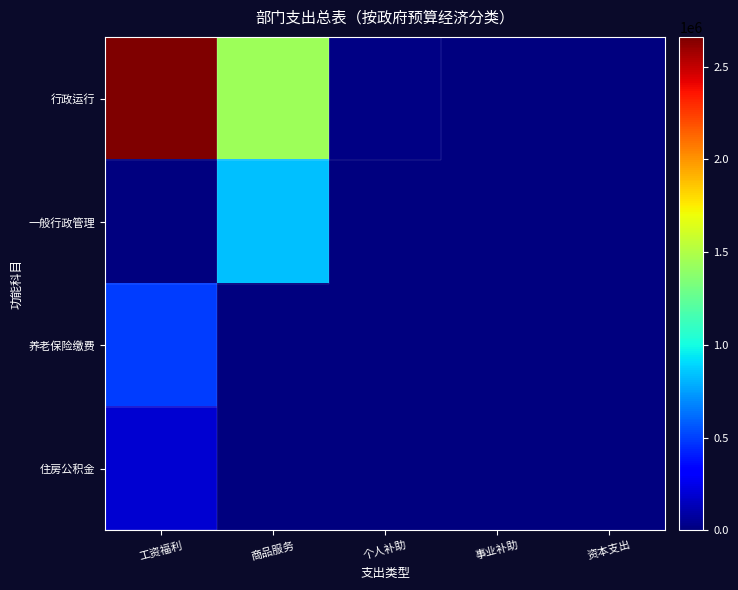

At how many categories does at least one series exceed 2305202?

1